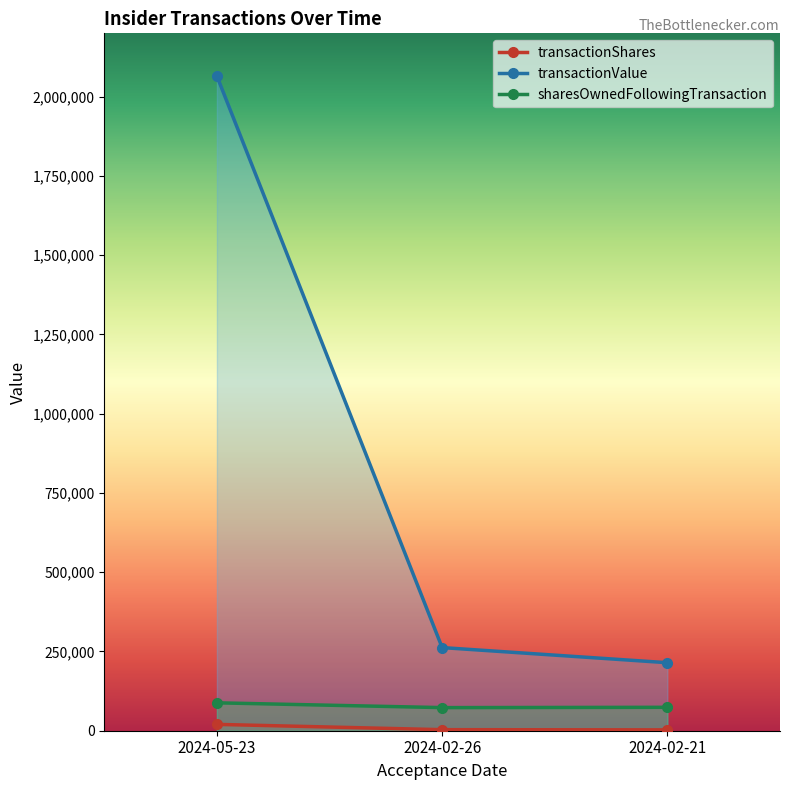

What position from the left is 2024-05-23?

1